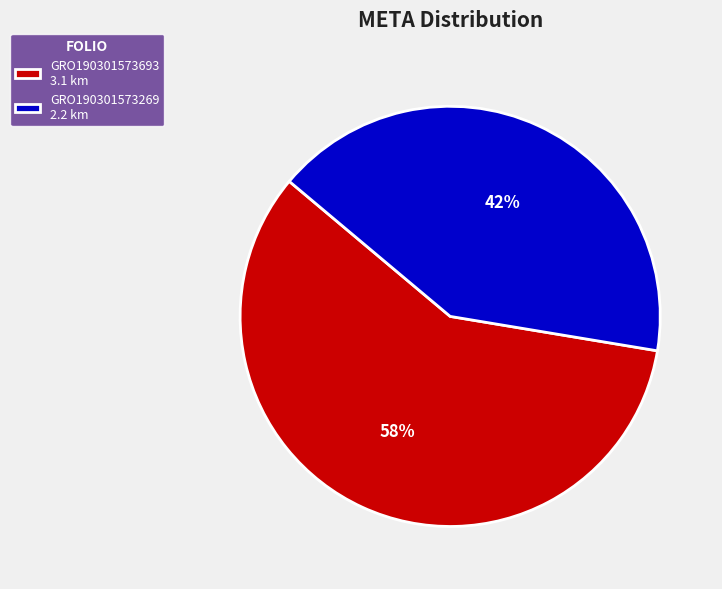

The GRO190301573693 slice represents 65% of the pie. True or false?

False